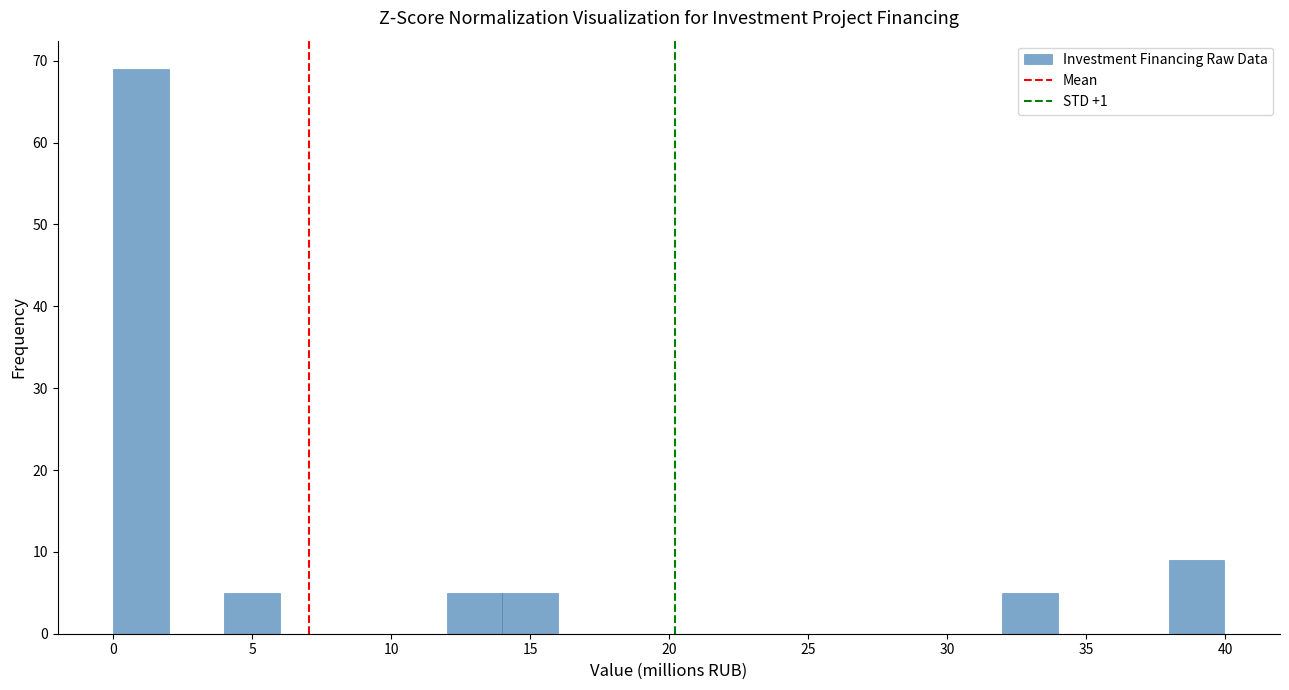

Read against the x-axis, roughly where is the centre of the tallest bar?

1.0